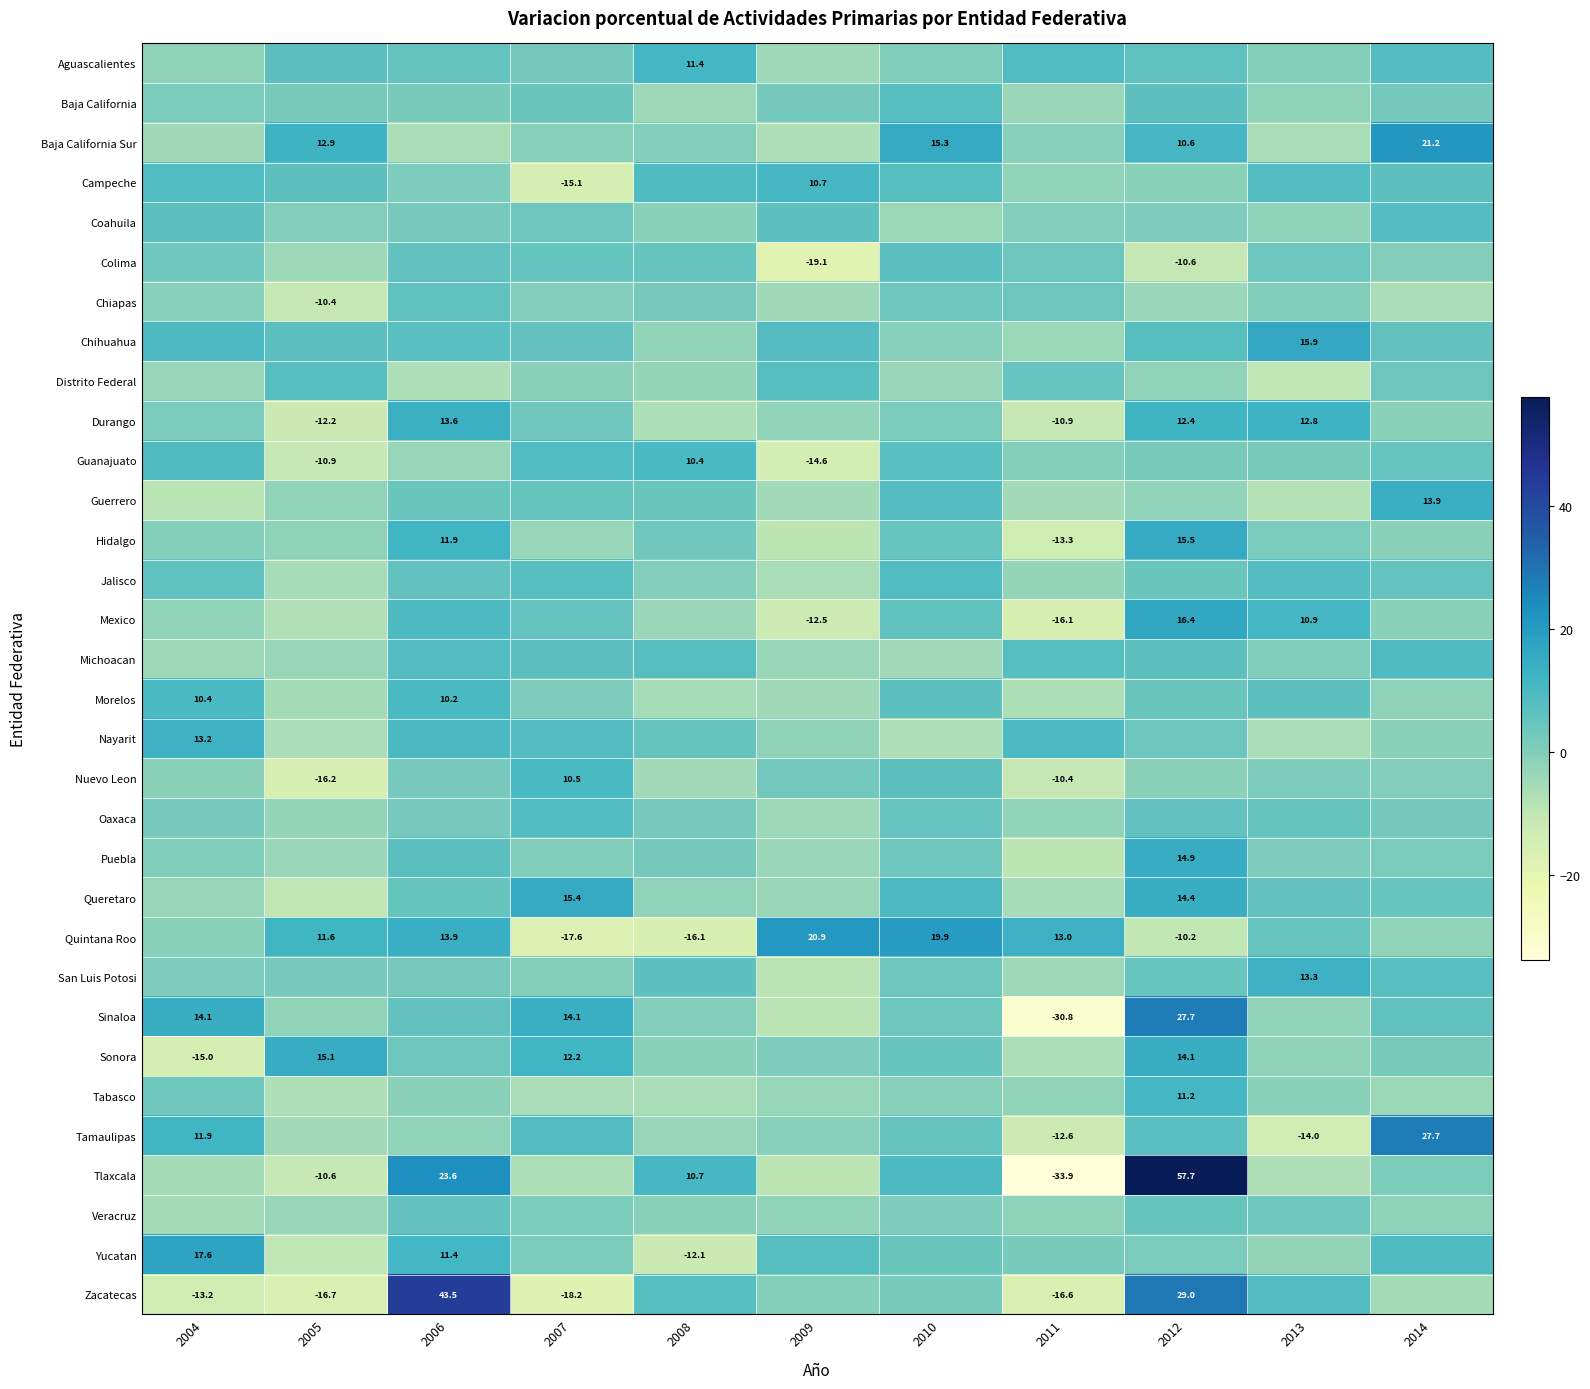

Which category has the lowest value across all series?

2011